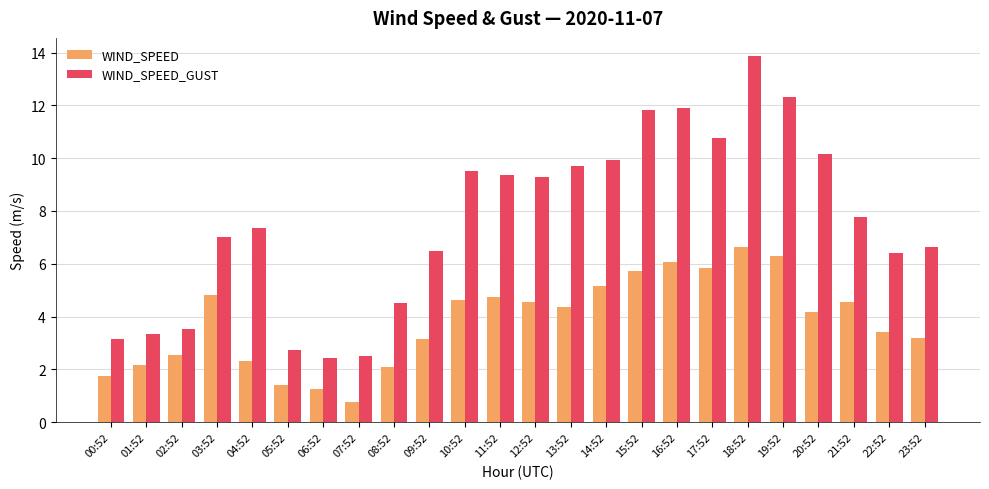

What is the difference between the maximum and second lowest values in the WIND_SPEED_GUST series?

11.4